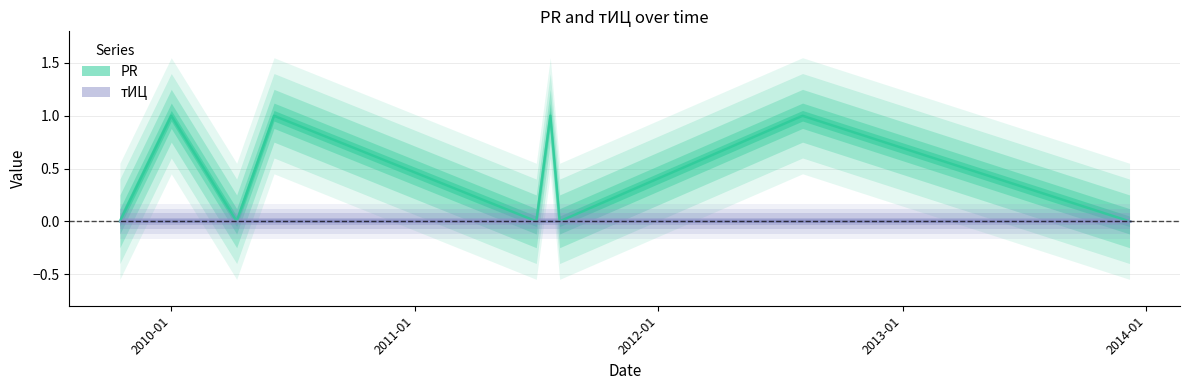

Does the chart display data point markers on the line(s)?

No